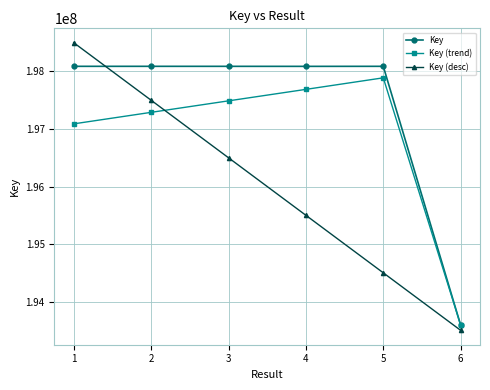

True or false: Key (trend) has more than 1 interior local peaks.

False